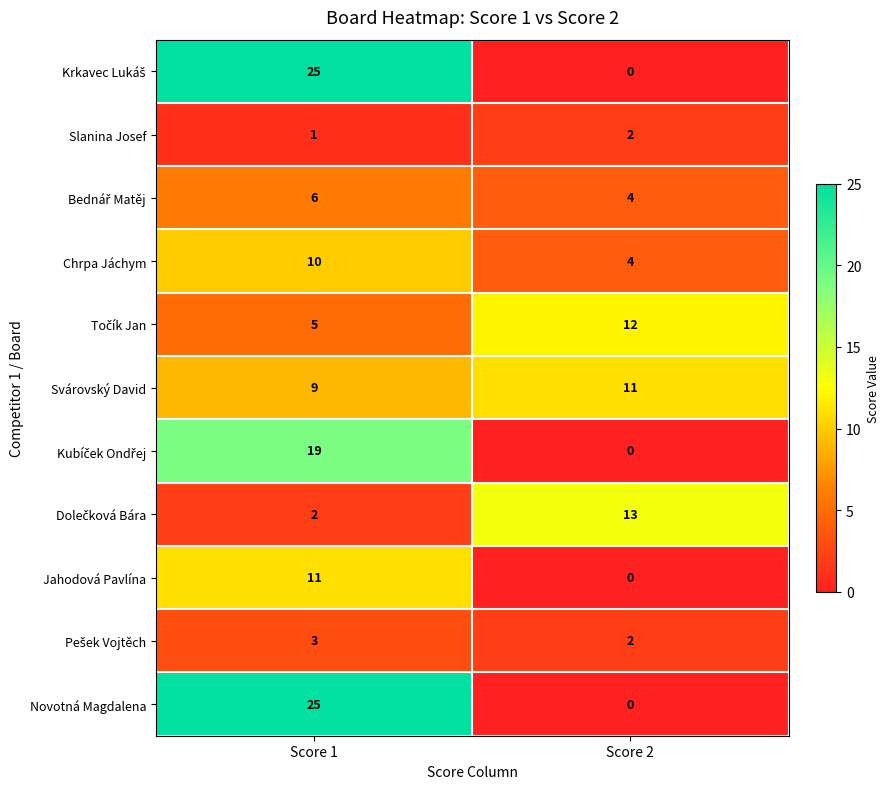

Is it true that Chrpa Jáchym equals 10 at Score 1?

True